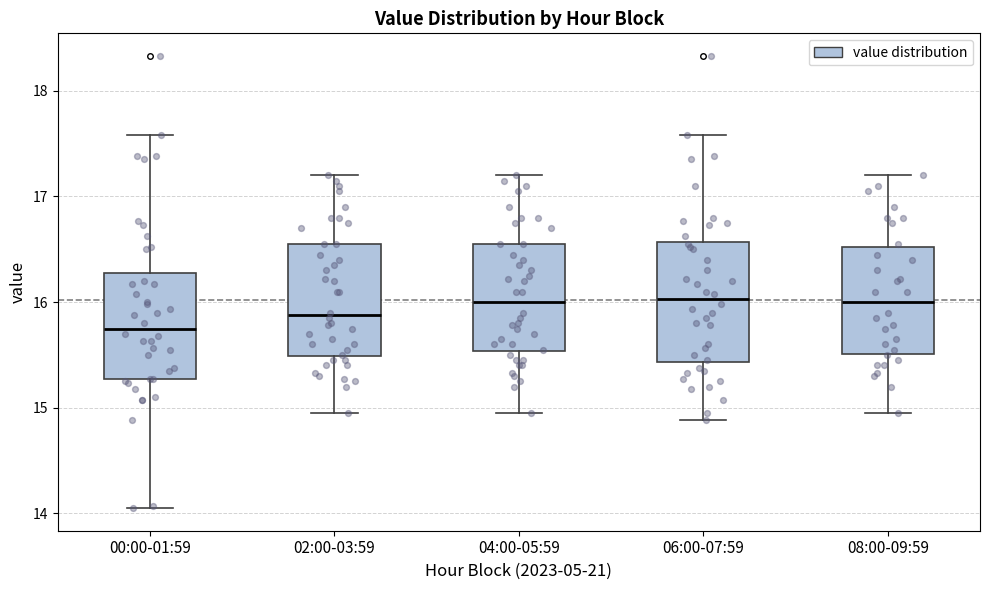

Reading left to right, transcribe this box plot: for each box, give where its median line is, the range the box spans, and where its two whiskers end, as read against the y-axis. The values are not printed on the chart, so give them approximately, as read against the axis.

00:00-01:59: median 15.8, box 15.3 to 16.3, whiskers 14.1 to 17.6
02:00-03:59: median 15.9, box 15.5 to 16.6, whiskers 15.0 to 17.2
04:00-05:59: median 16.0, box 15.5 to 16.6, whiskers 15.0 to 17.2
06:00-07:59: median 16.0, box 15.4 to 16.6, whiskers 14.9 to 17.6
08:00-09:59: median 16.0, box 15.5 to 16.5, whiskers 15.0 to 17.2